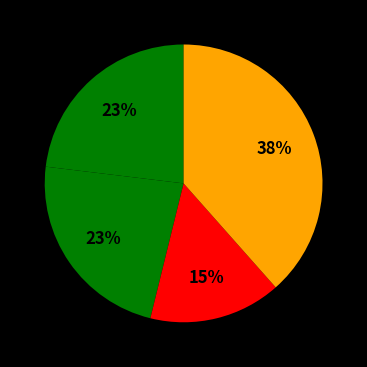

How many segments does this pie chart have?

4